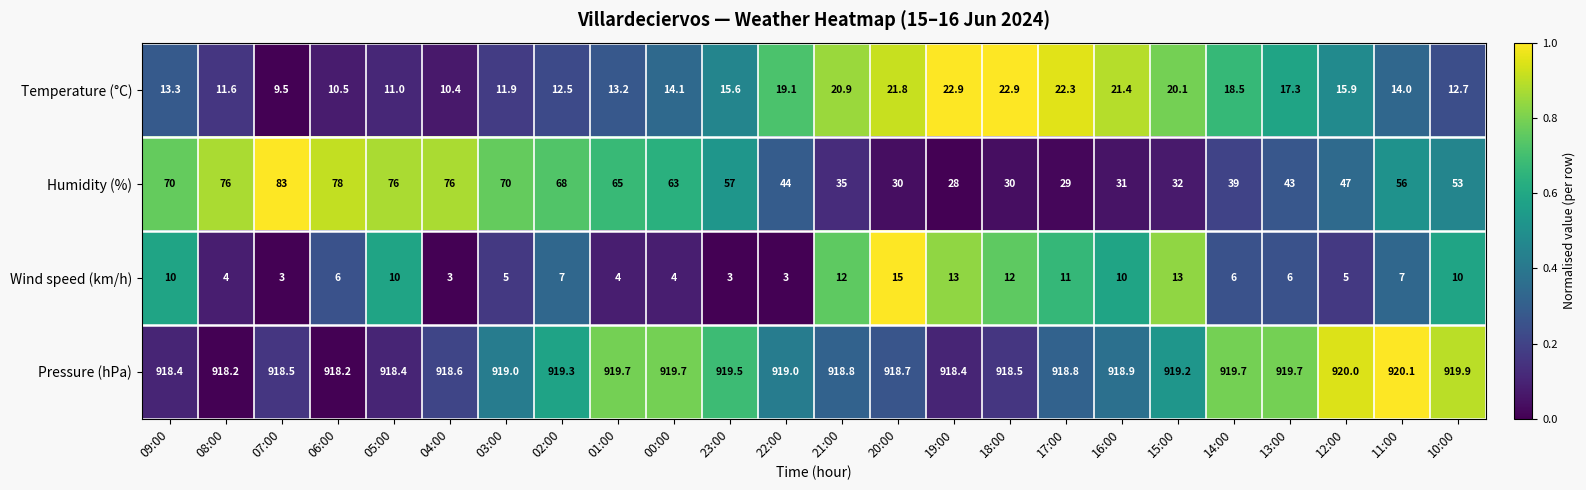

Which series changed the most between 07:00 and 06:00?

Humidity (%)